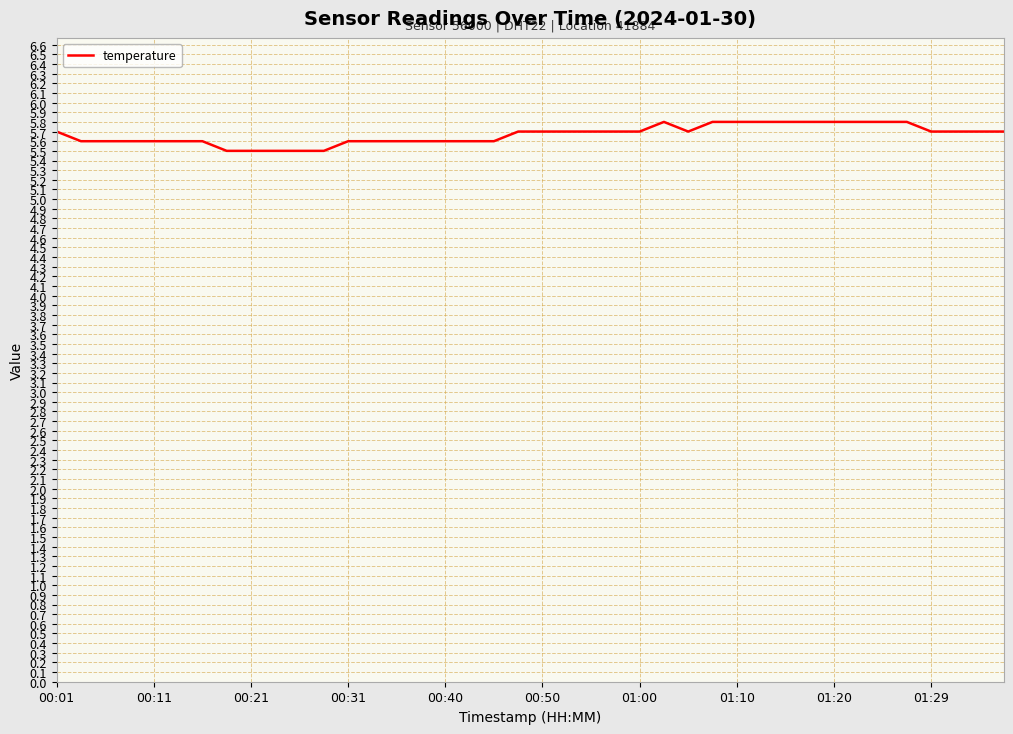

Is this an area chart (filled region under the line)?

No